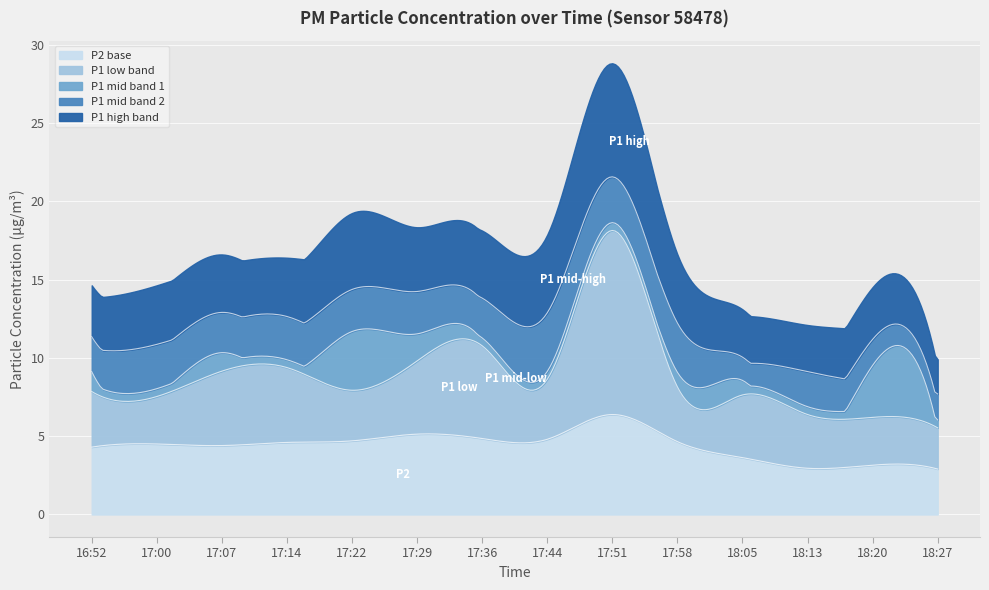

What is the value of the P1_low point at the 6th from the left?

9.8